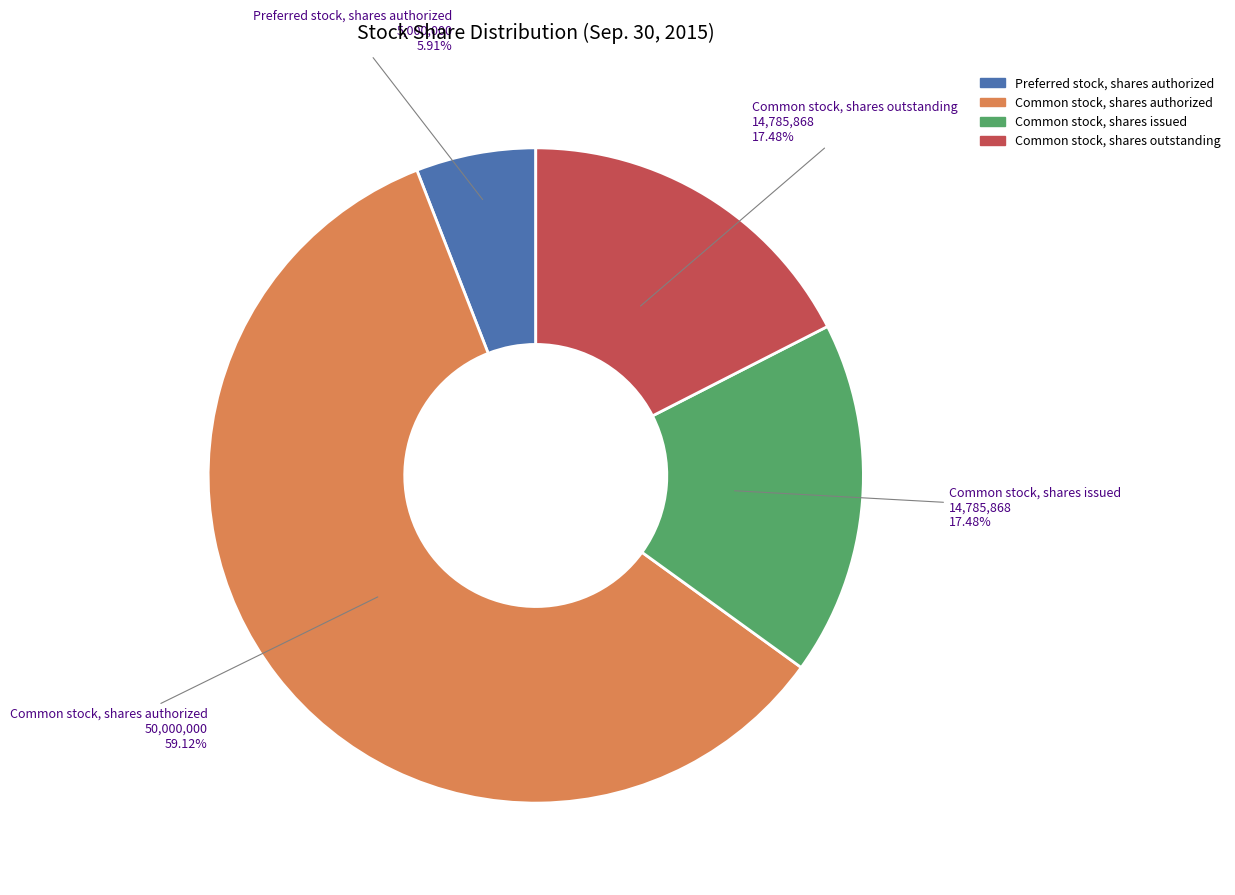

Which slice is the largest?

Common stock, shares authorized